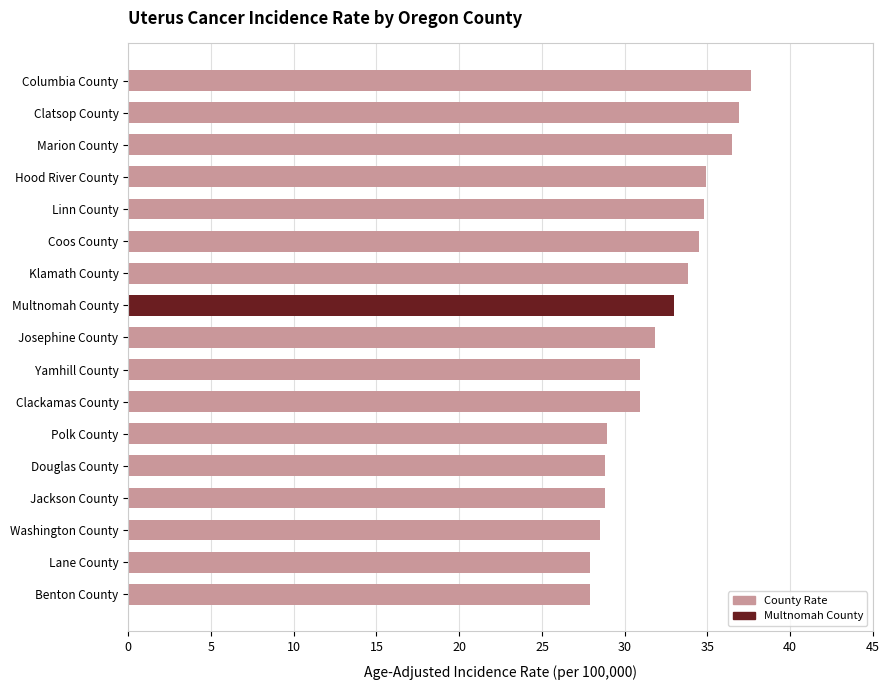

Are the bars grouped side by side (vs. stacked)?

No